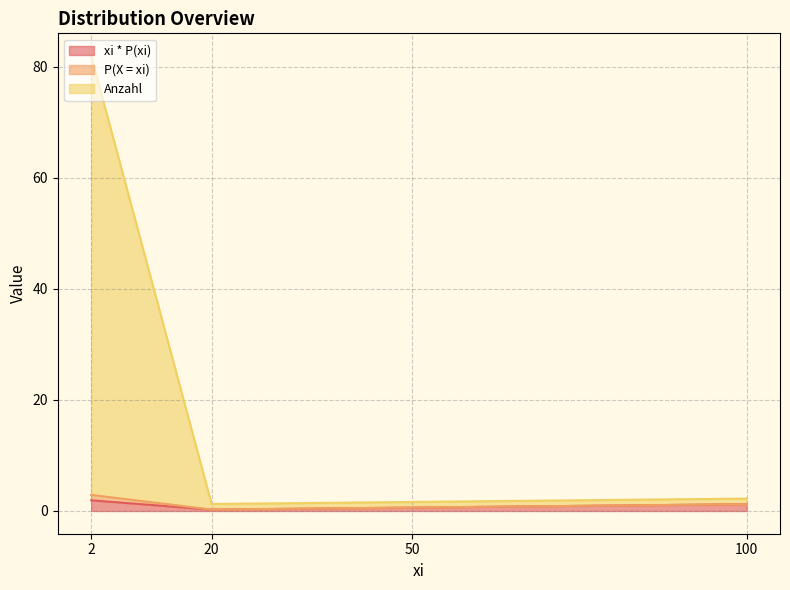

How many Anzahl values are between 1 and 79?

4